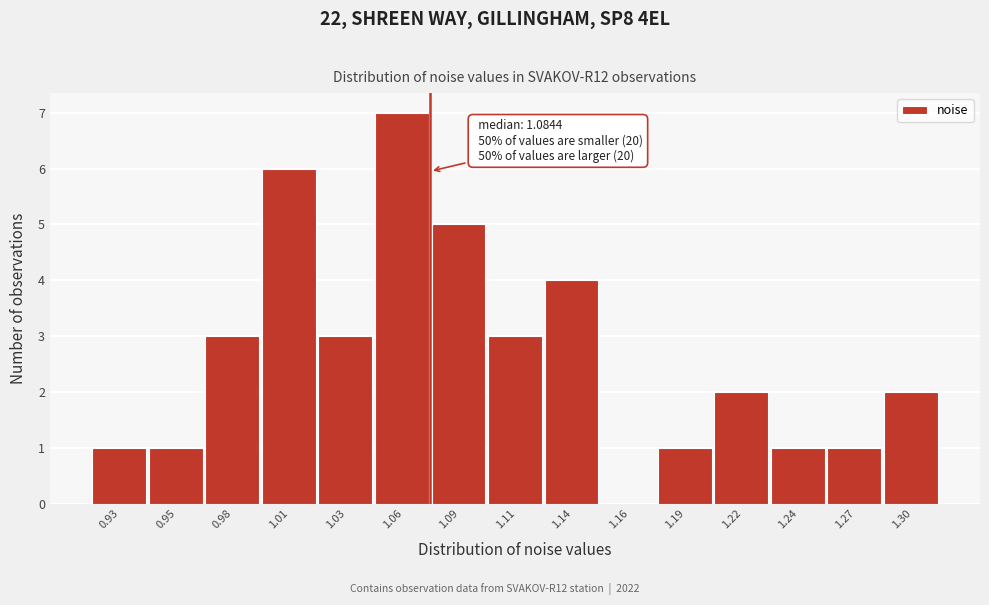

Reading left to right, what are all the values shown in this chart?

0.93=1	0.95=1	0.98=3	1.01=6	1.03=3	1.06=7	1.09=5	1.11=3	1.14=4	1.16=0	1.19=1	1.22=2	1.24=1	1.27=1	1.30=2